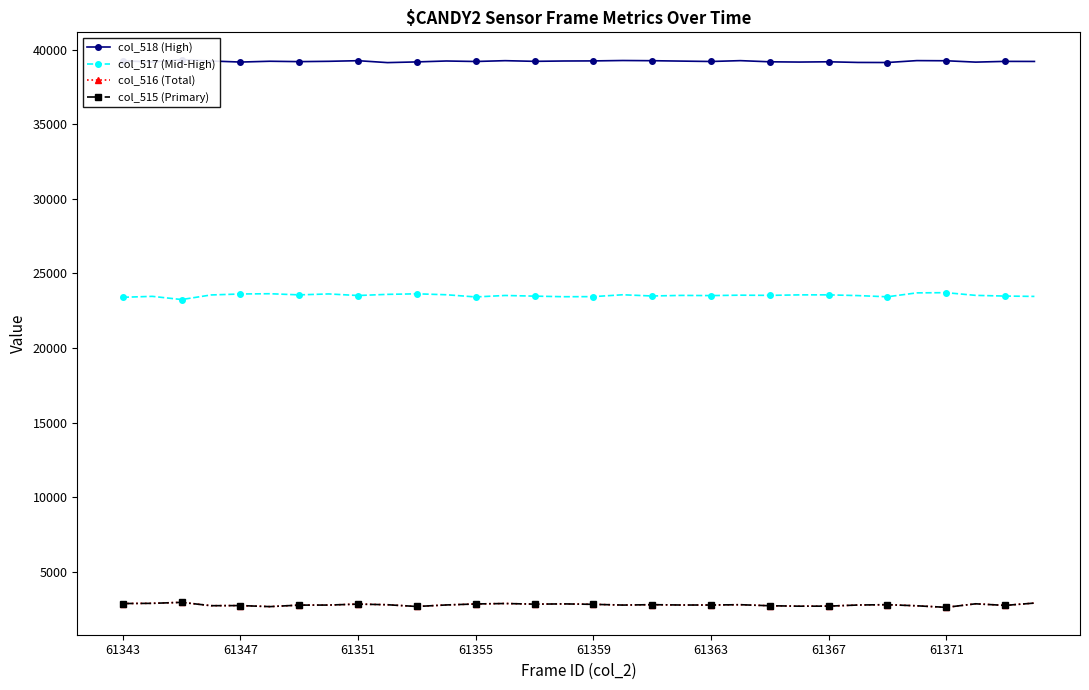

What is the highest value of the col_517 (Mid-High) series?

23713